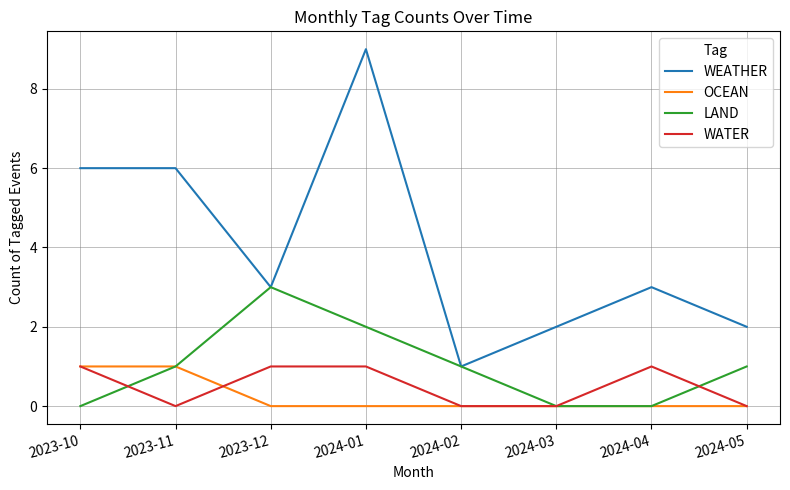

What are all the series names shown in the legend?

WEATHER, OCEAN, LAND, WATER